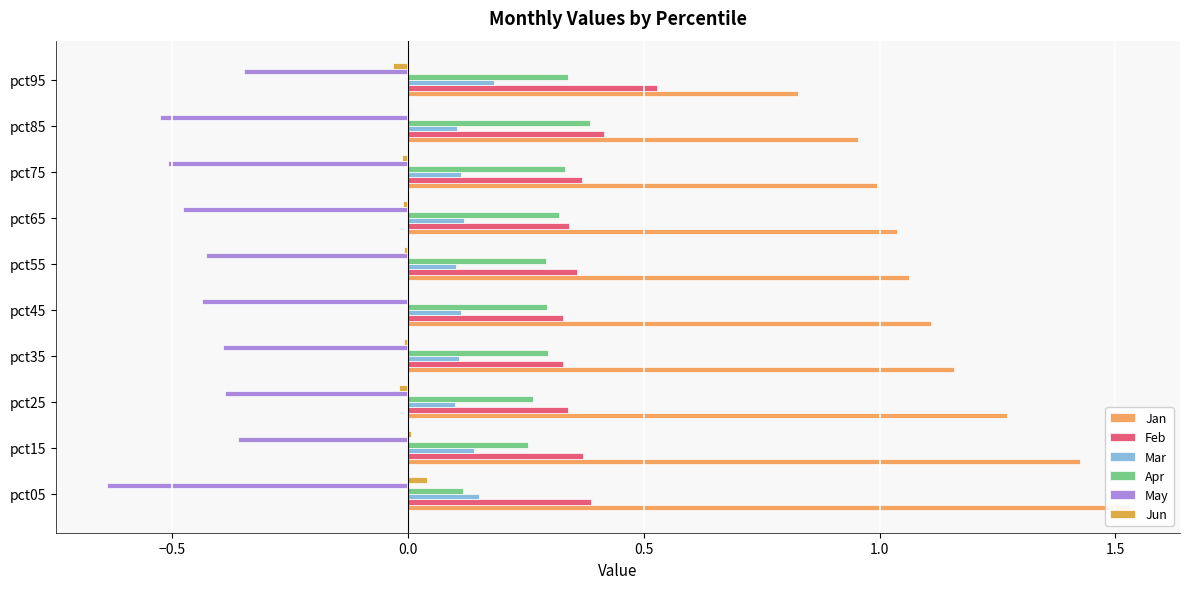

What is the value of the May bar at the 1st from the left?

-0.6